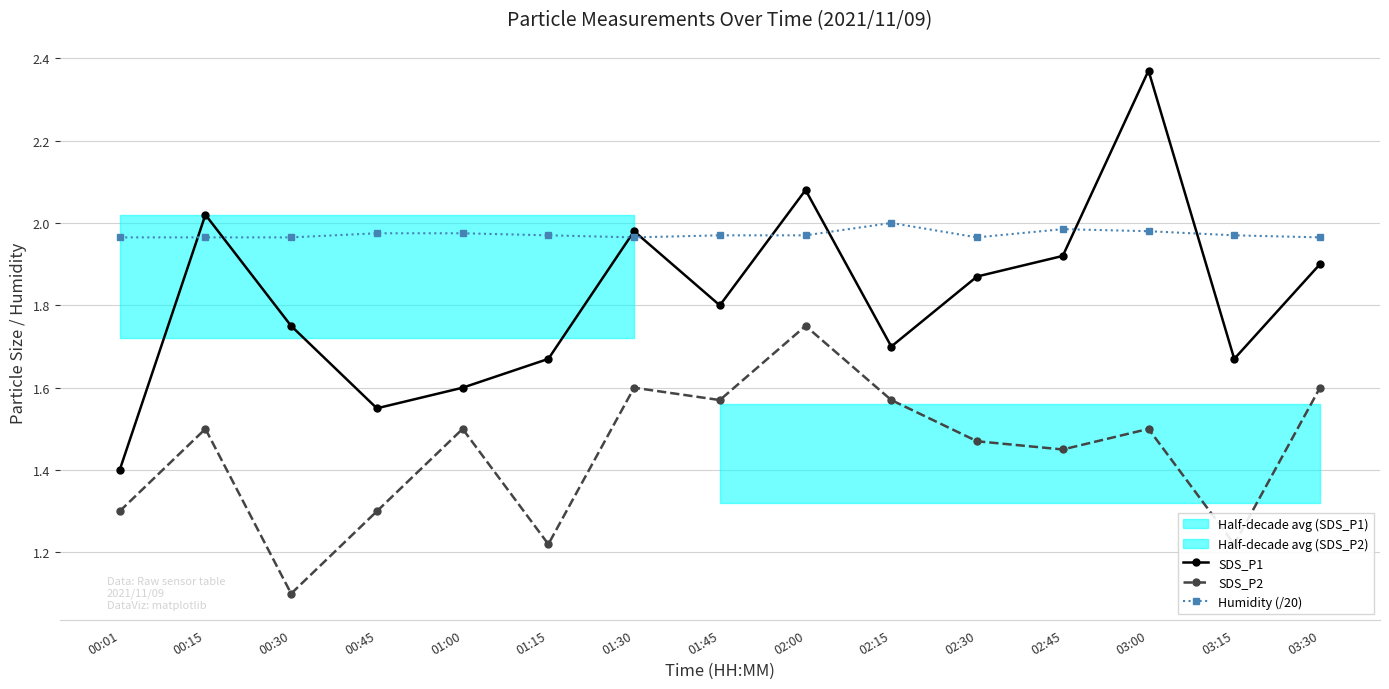

At which category is the sum across all series the highest?

03:00